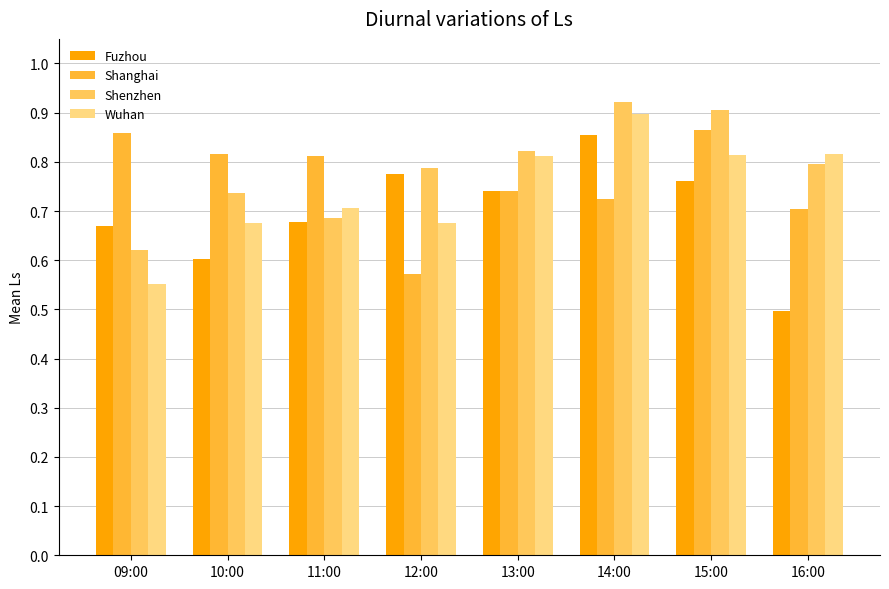

What is the difference between the maximum and minimum values in the Fuzhou series?

0.4